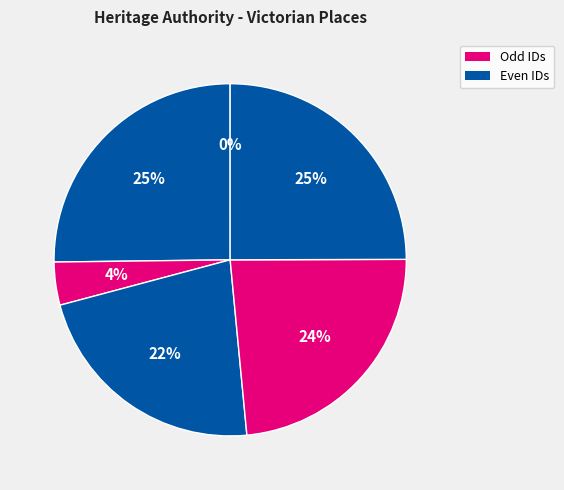

Is there a majority slice in this chart?

No